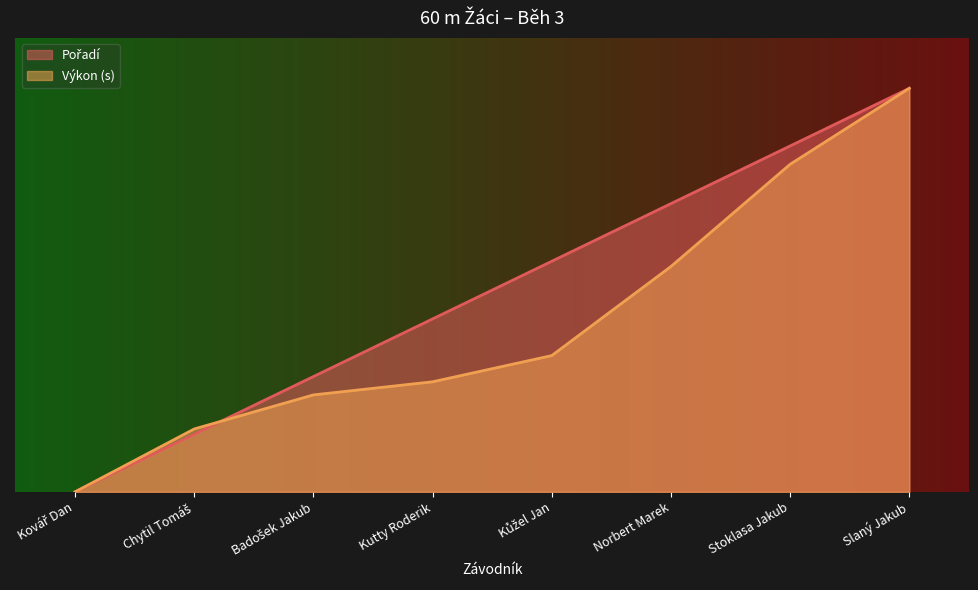

The Výkon series shows 6.5 at Stoklasa Jakub. True or false?

True